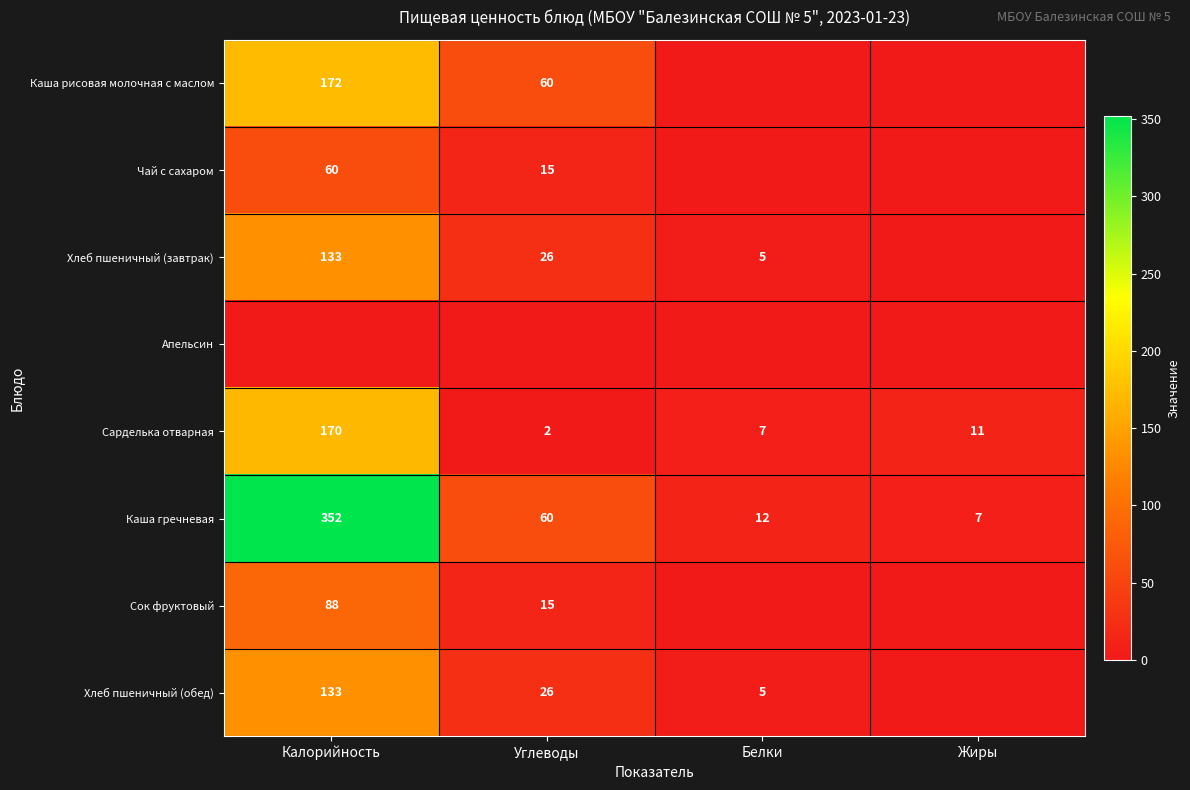

True or false: Хлеб пшеничный (завтрак) has a value of 5 at Белки.

True